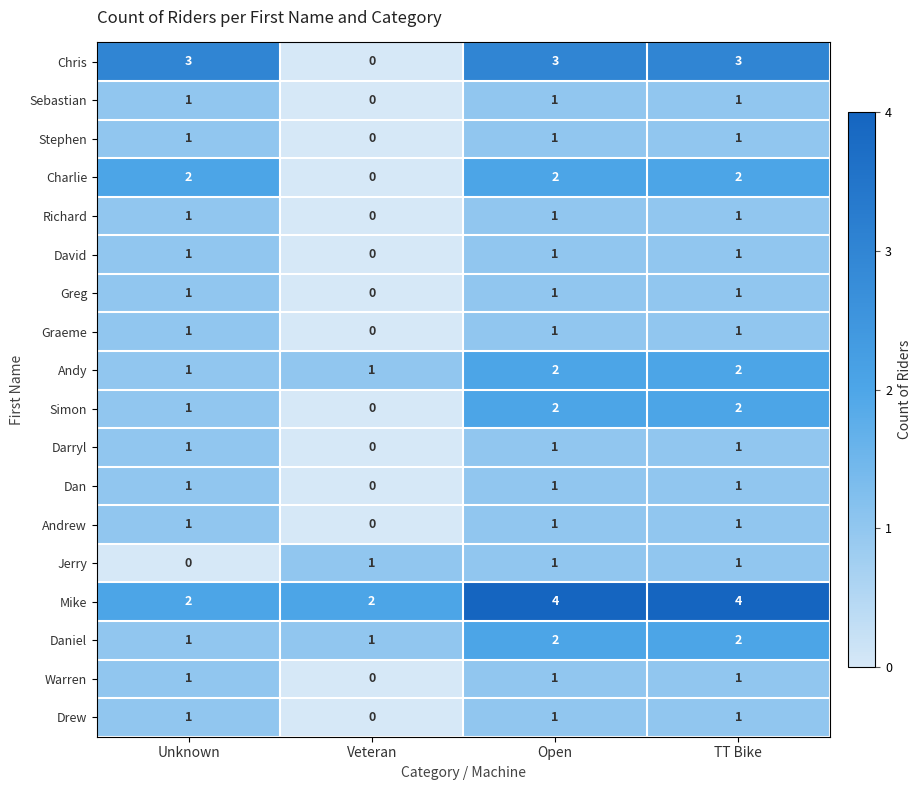

The Jerry series shows 0 at TT Bike. True or false?

False